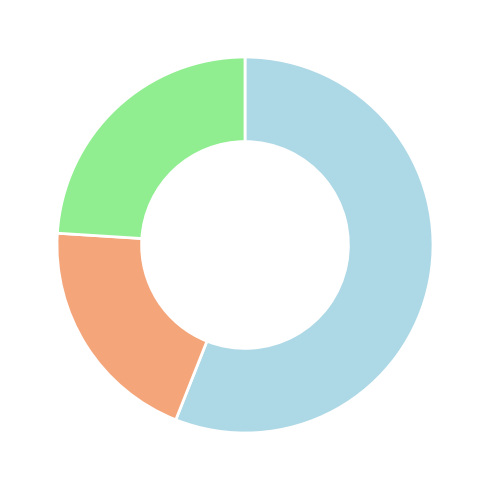

Does any single category account for the majority?

Yes